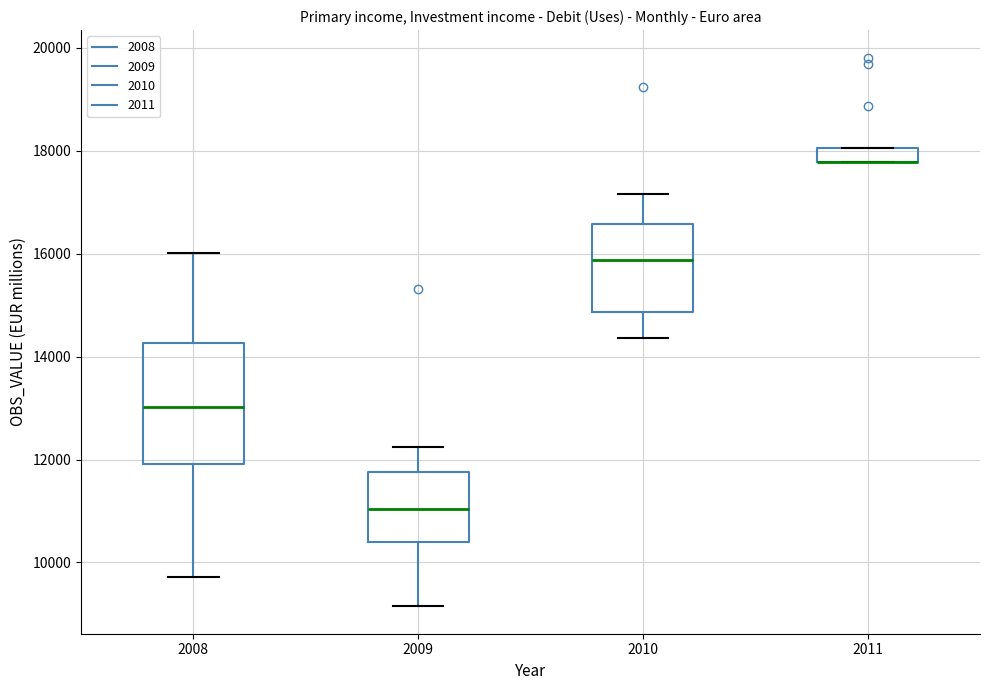

Where is the lower edge of the box at x = 2009 on the y-axis? The values are not printed on the chart, so give them approximately, as read against the axis.

10400